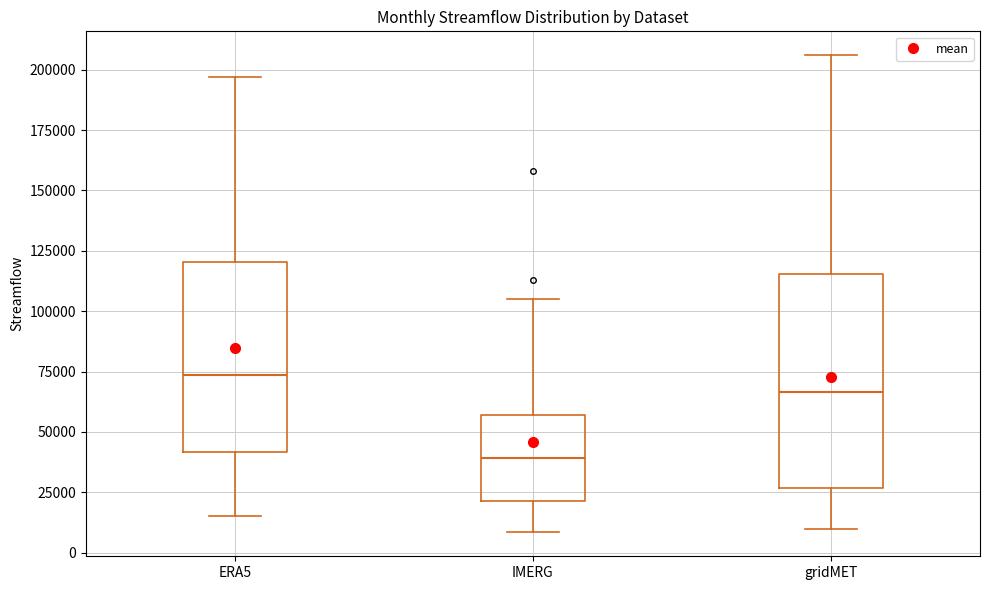

Which box's median line is the highest?

ERA5